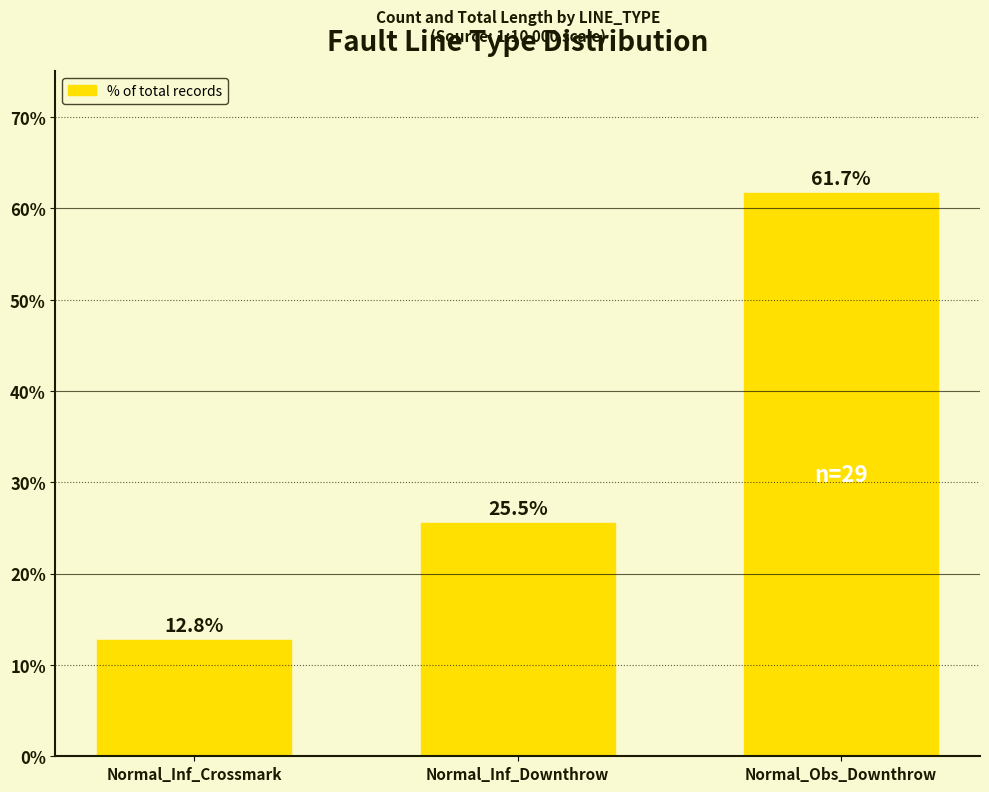

How many values are below 25?

1